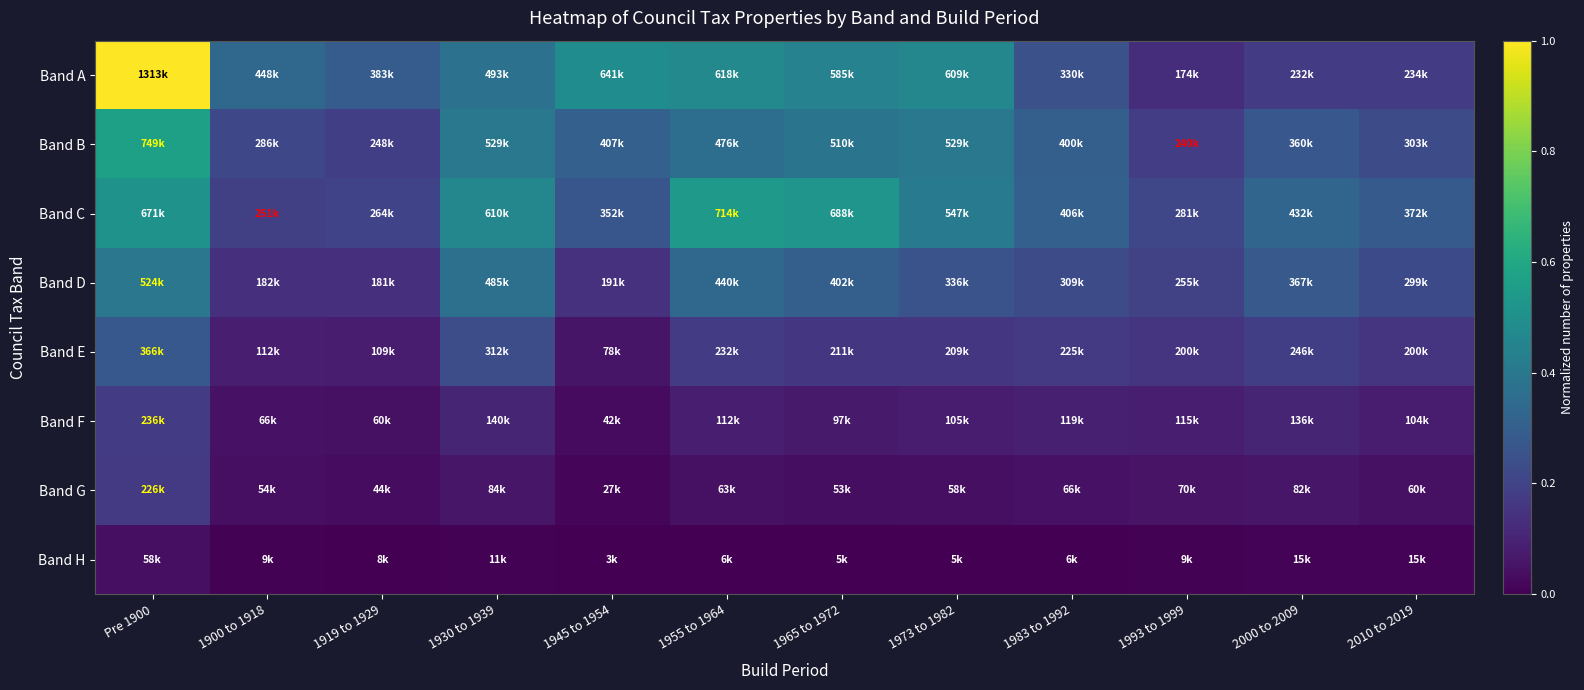

List the series in order of their peak value, highest first.

Band A, Band B, Band C, Band D, Band E, Band F, Band G, Band H